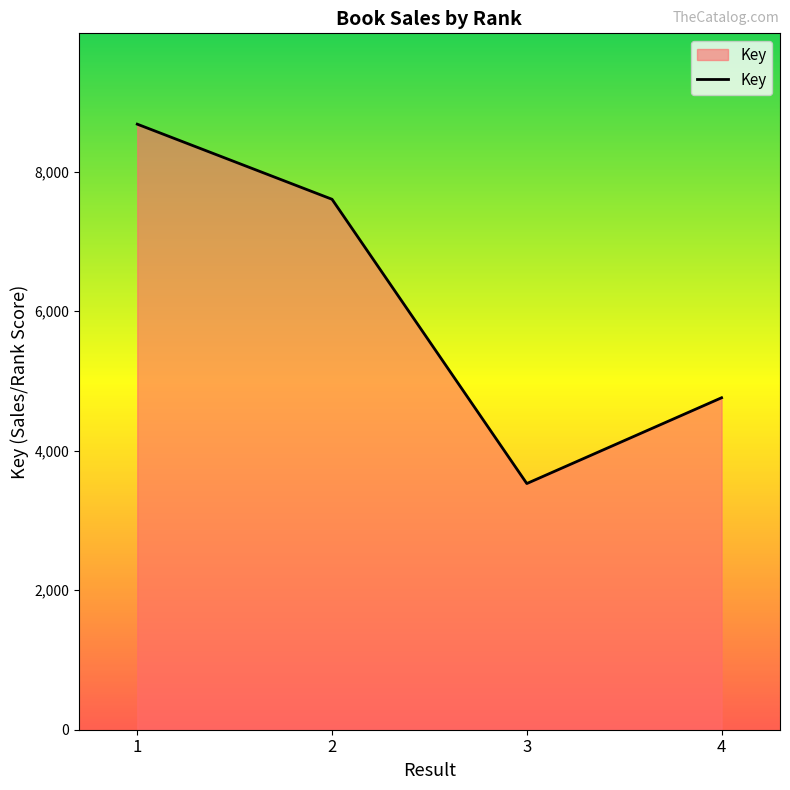

Reading right to left, extract all data points from this chart.

4760	3530	7606	8683